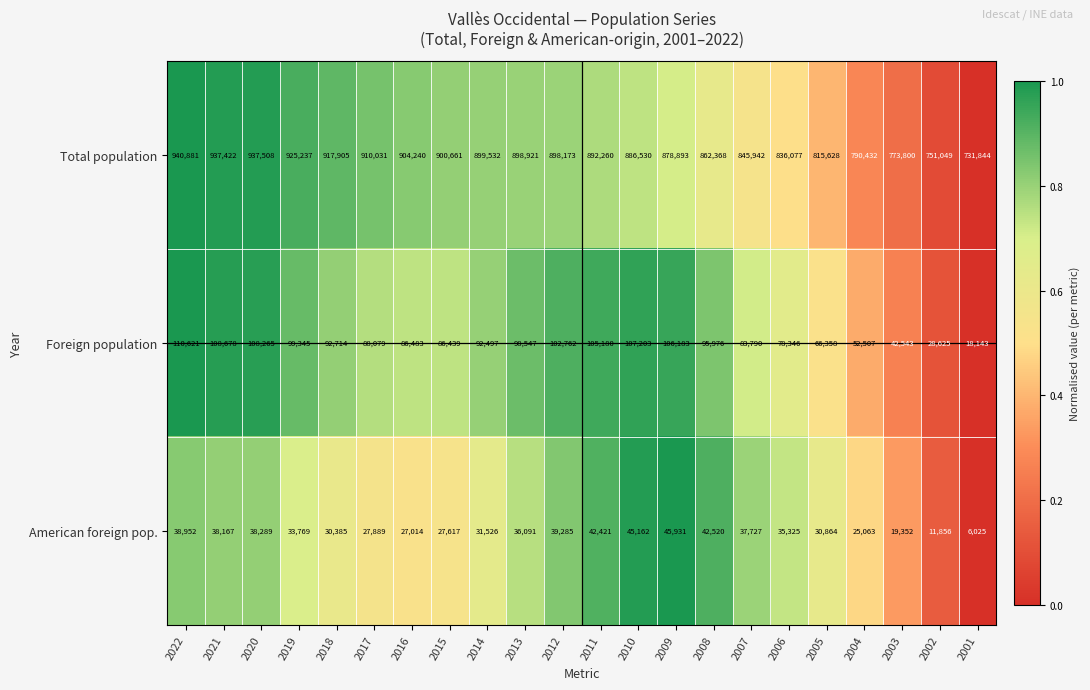

The value of Foreign population at 2011 is 169103. True or false?

False